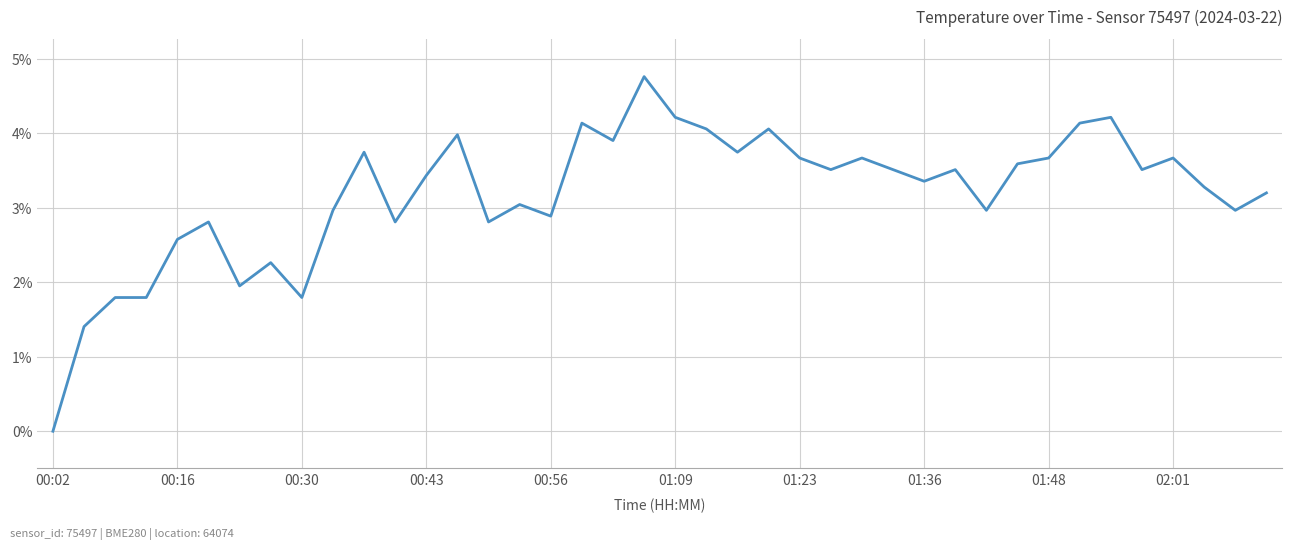

What is the difference between the maximum and minimum values?

4.8